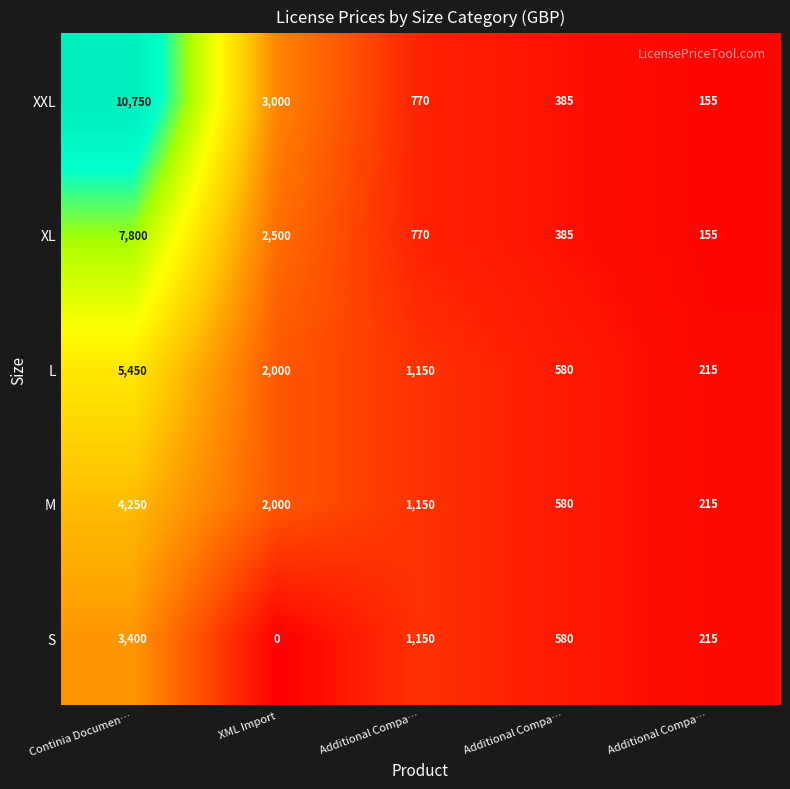

Count the number of data series in this chart.

5